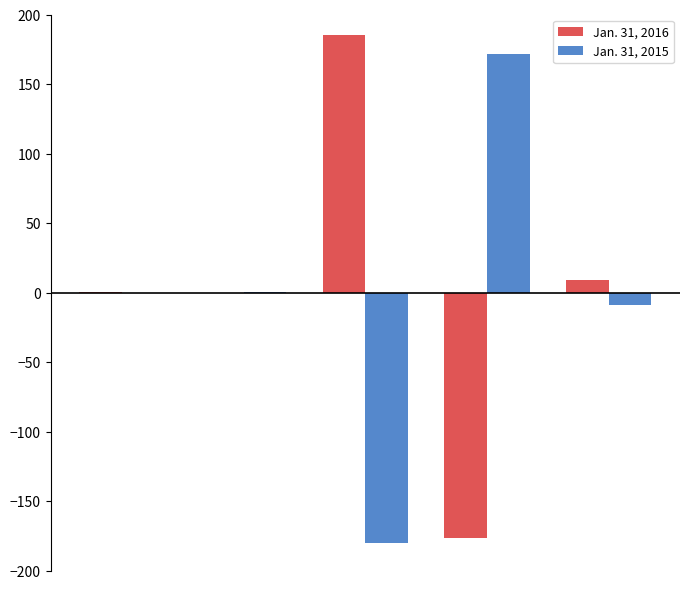

How many groups of bars are there?

5